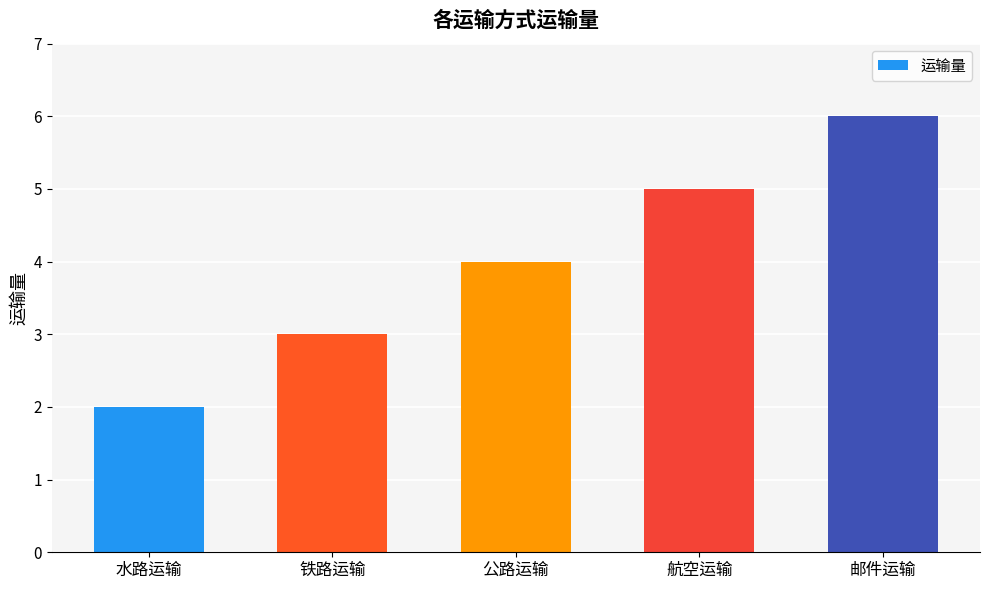

How many data points does each series have?

5